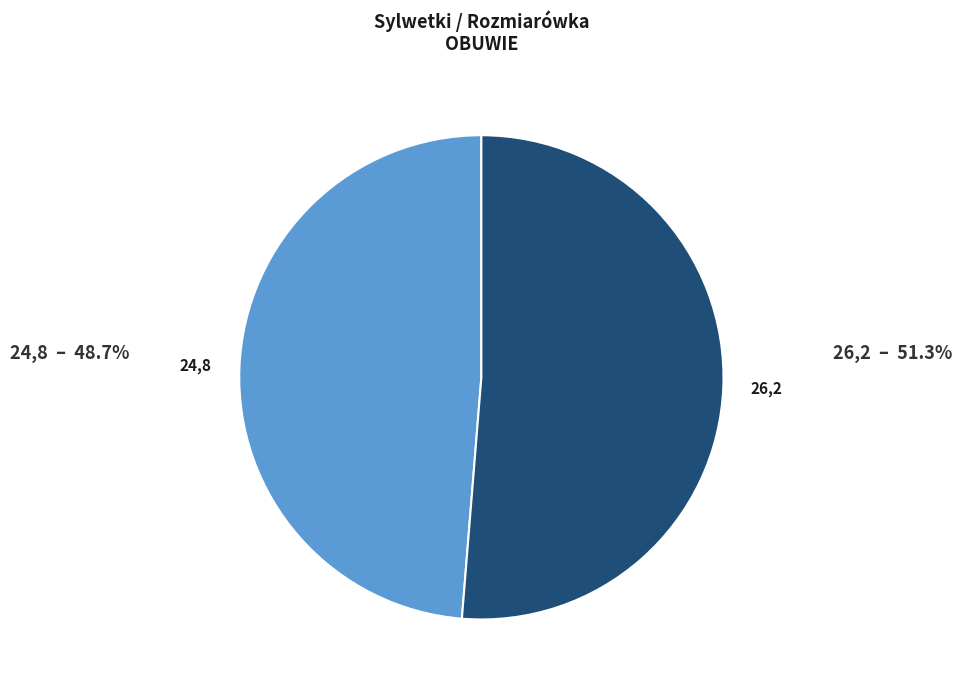

What is the smallest slice in the pie chart?

24,8